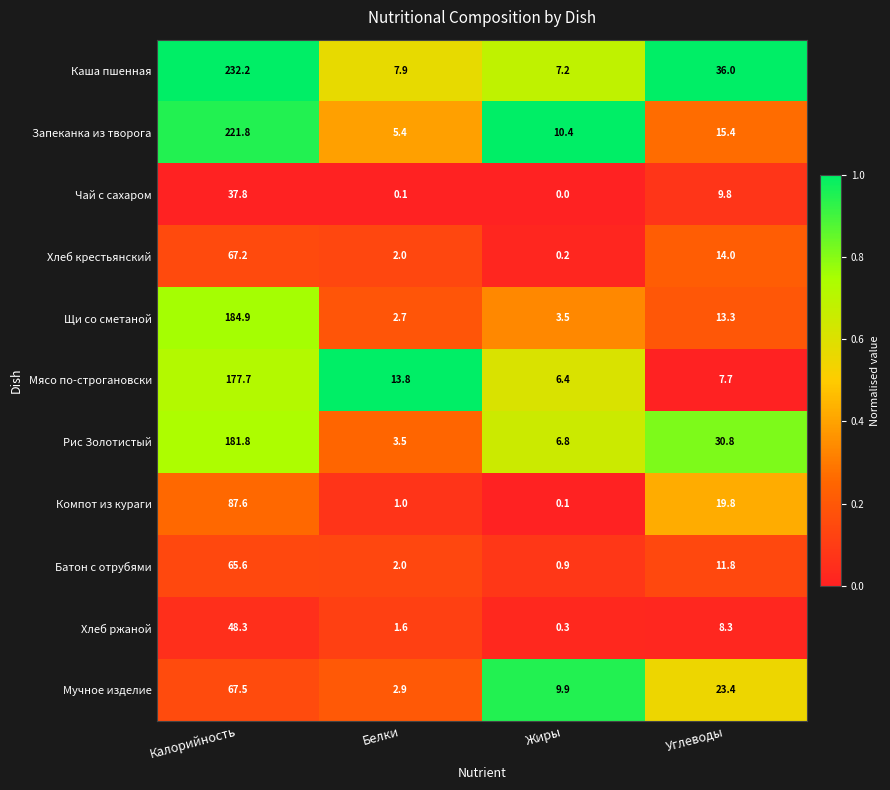

Is the value of Мясо по-строгановски at Белки greater than the value of Компот из кураги at Жиры?

Yes